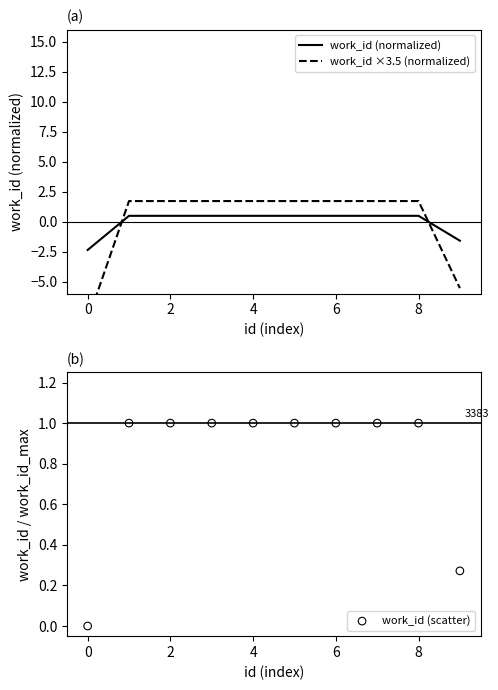

At how many categories does at least one series exceed -6?

10